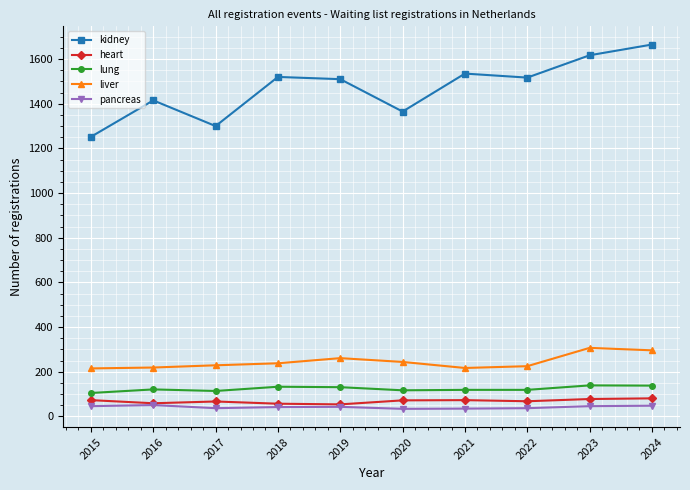

True or false: liver has a value of 346 at 2021.

False